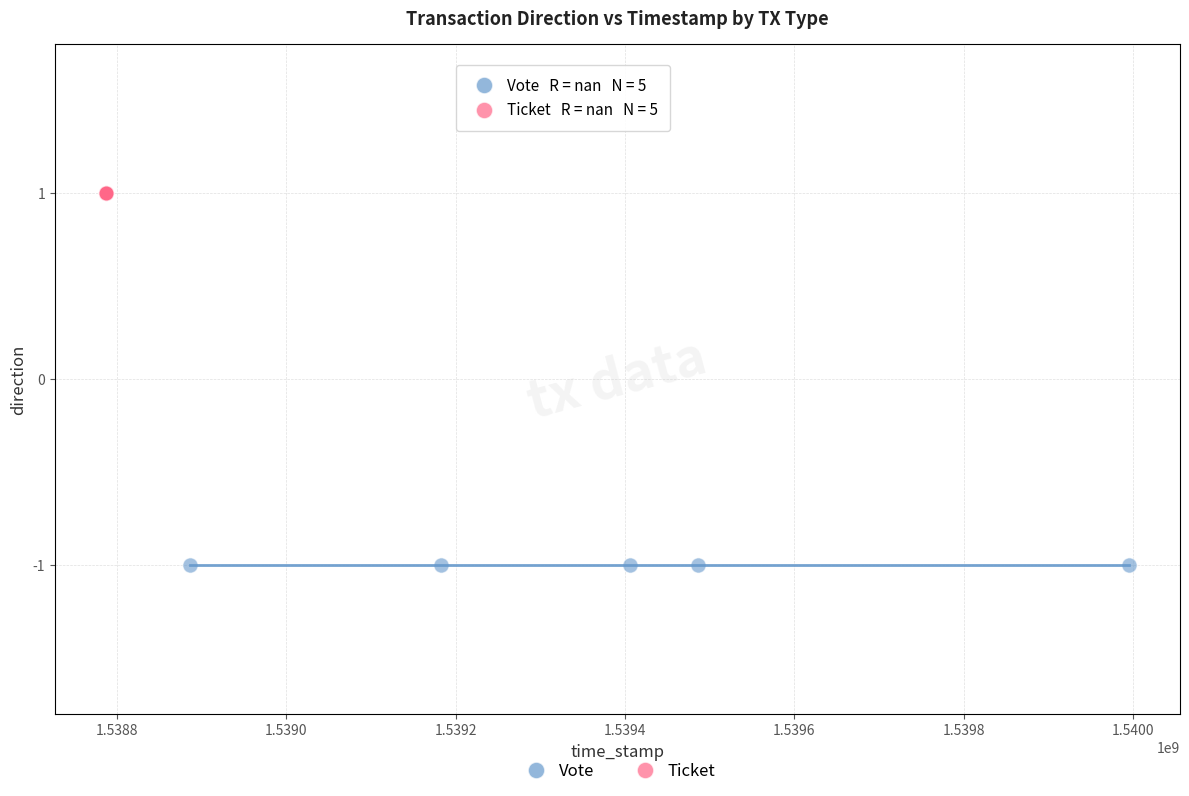

Which series reaches the maximum Y coordinate?

Ticket